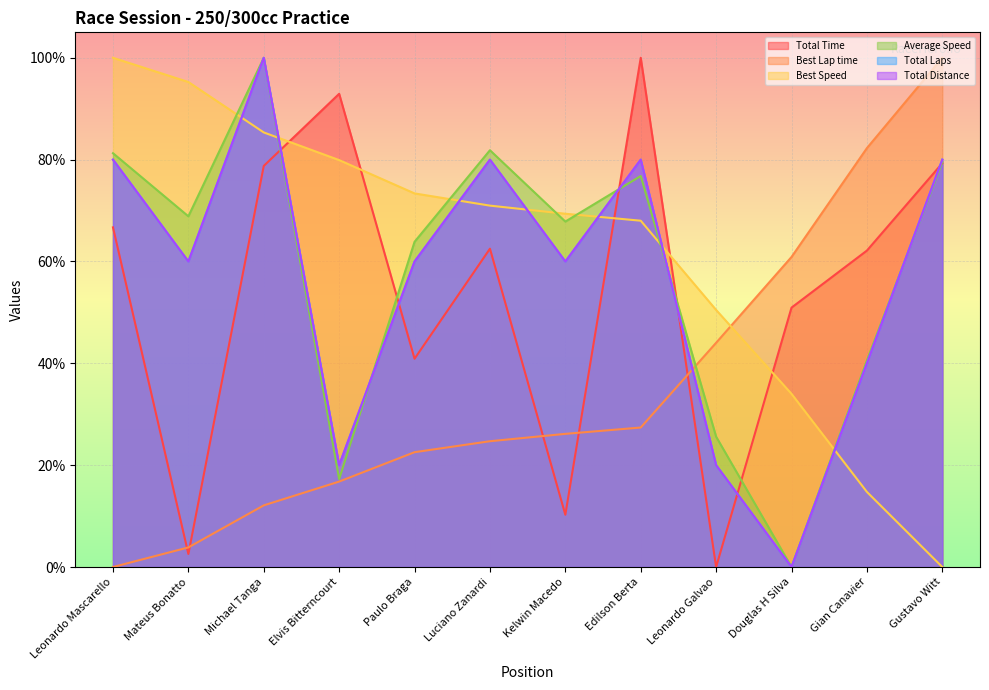

What is the spread (max minus min) of values at Kelwin Macedo?

59.1